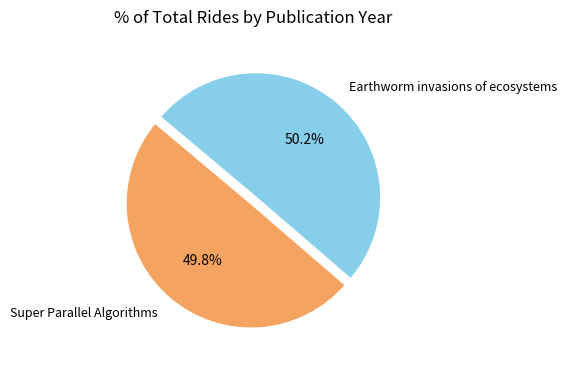

What percentage do Super Parallel Algorithms and Earthworm invasions of ecosystems together represent?

100.0%